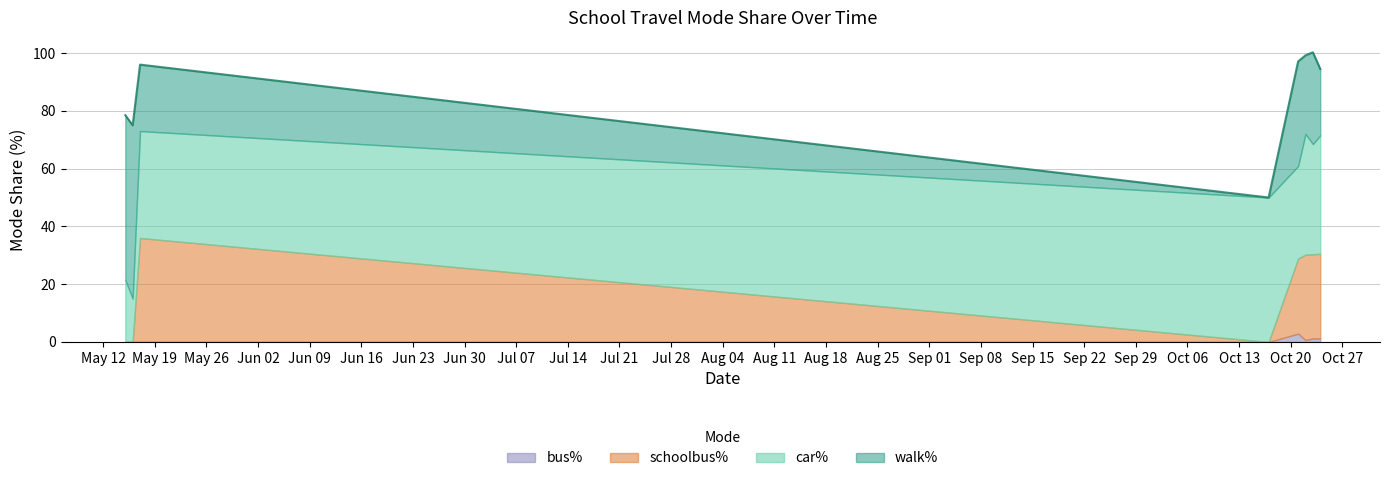

How many distinct data groups are displayed?

4